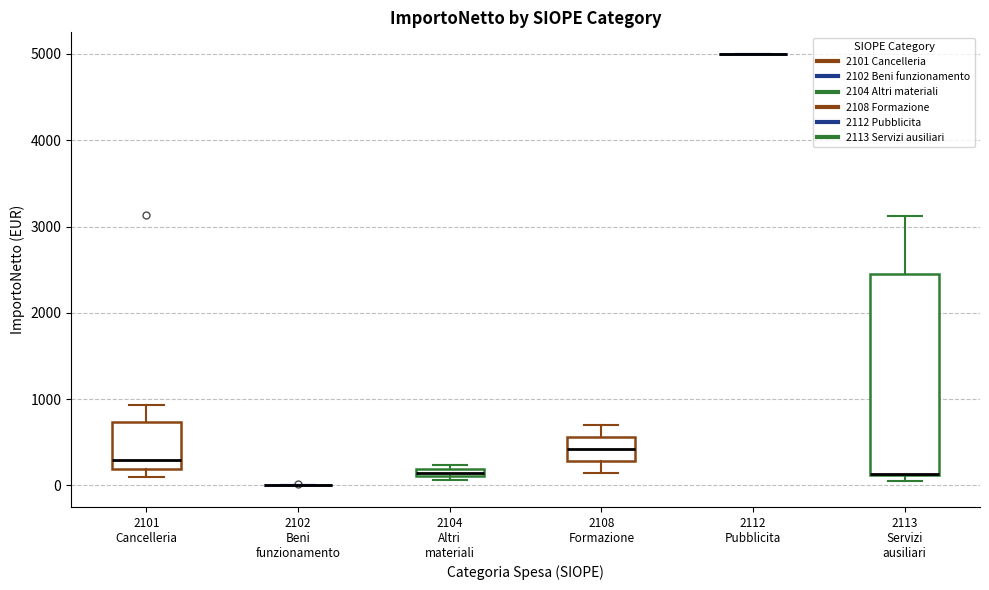

Where is the upper edge of the box for 2104 Altri materiali on the y-axis? The values are not printed on the chart, so give them approximately, as read against the axis.

200